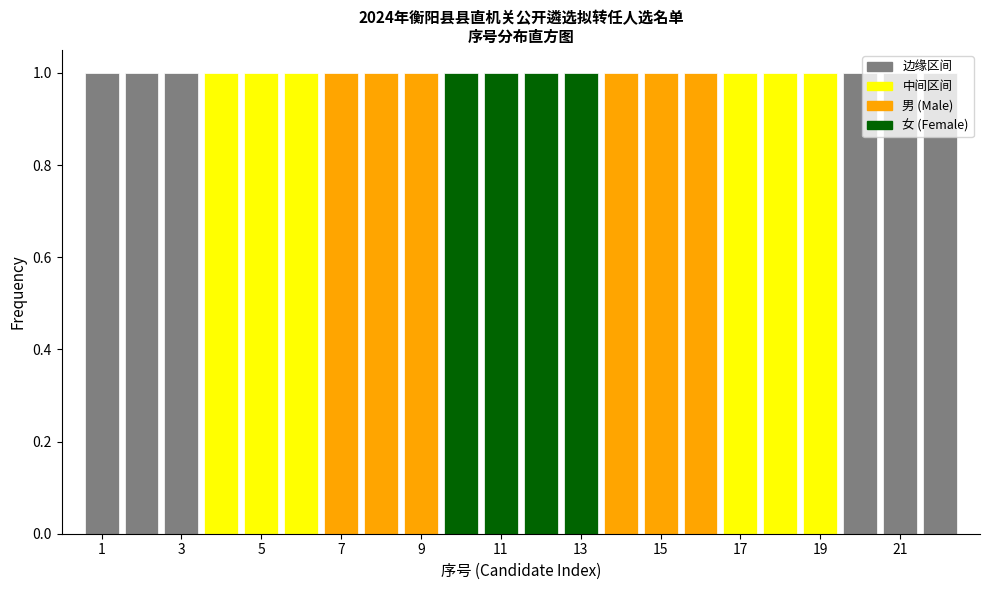

Reading left to right, list every bar in this chart as the range it spans on the x-axis followed by its height. Neither the bar edges nor the heights are printed on the chart, so give them approximately, as read against the axes.

0.5 to 1.5: 1
1.5 to 2.5: 1
2.5 to 3.5: 1
3.5 to 4.5: 1
4.5 to 5.5: 1
5.5 to 6.5: 1
6.5 to 7.5: 1
7.5 to 8.5: 1
8.5 to 9.5: 1
9.5 to 10.5: 1
10.5 to 11.5: 1
11.5 to 12.5: 1
12.5 to 13.5: 1
13.5 to 14.5: 1
14.5 to 15.5: 1
15.5 to 16.5: 1
16.5 to 17.5: 1
17.5 to 18.5: 1
18.5 to 19.5: 1
19.5 to 20.5: 1
20.5 to 21.5: 1
21.5 to 22.5: 1